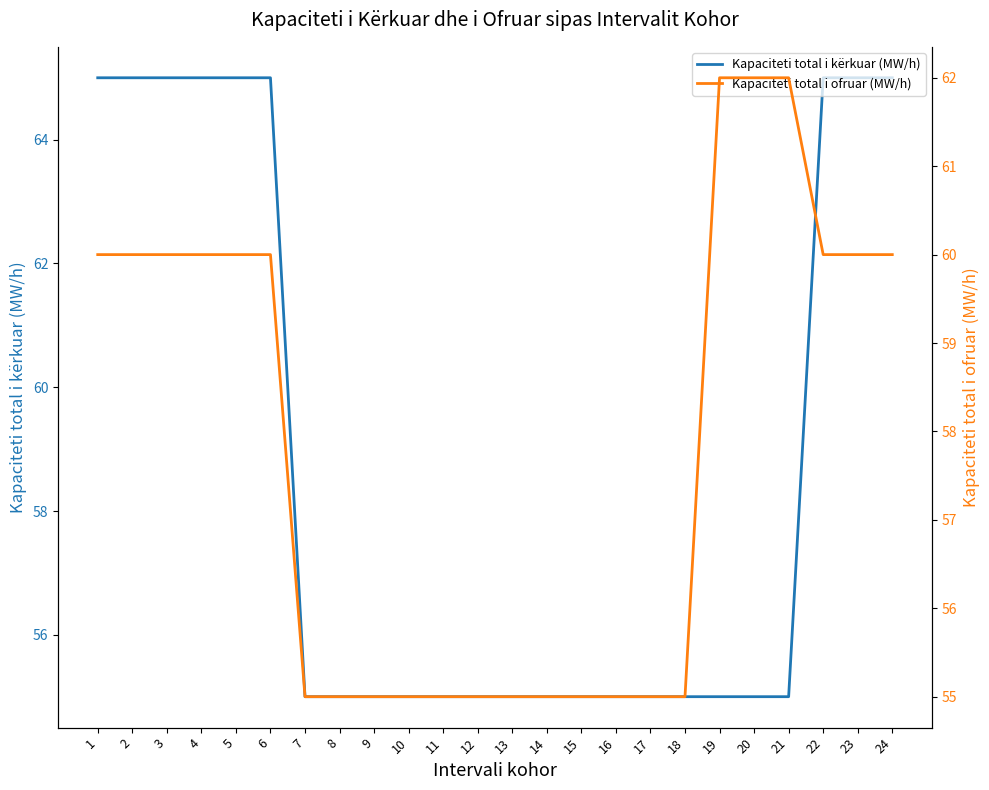

List the series in order of their overall mean, lowest first.

Kapaciteti total i ofruar (MW/h), Kapaciteti total i kërkuar (MW/h)